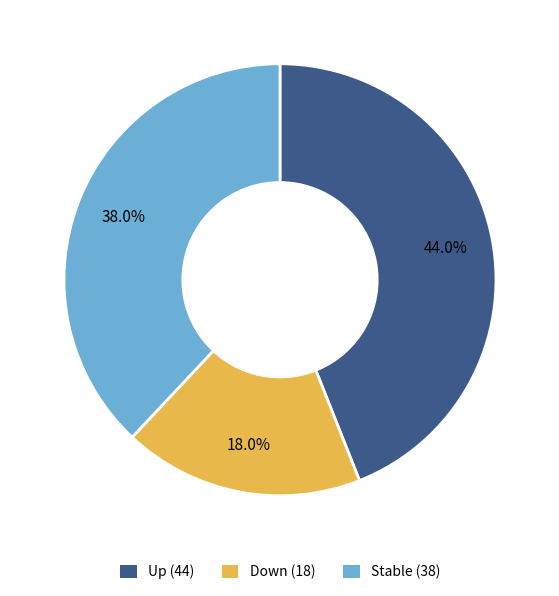

Is there any slice that represents more than half of the pie?

No